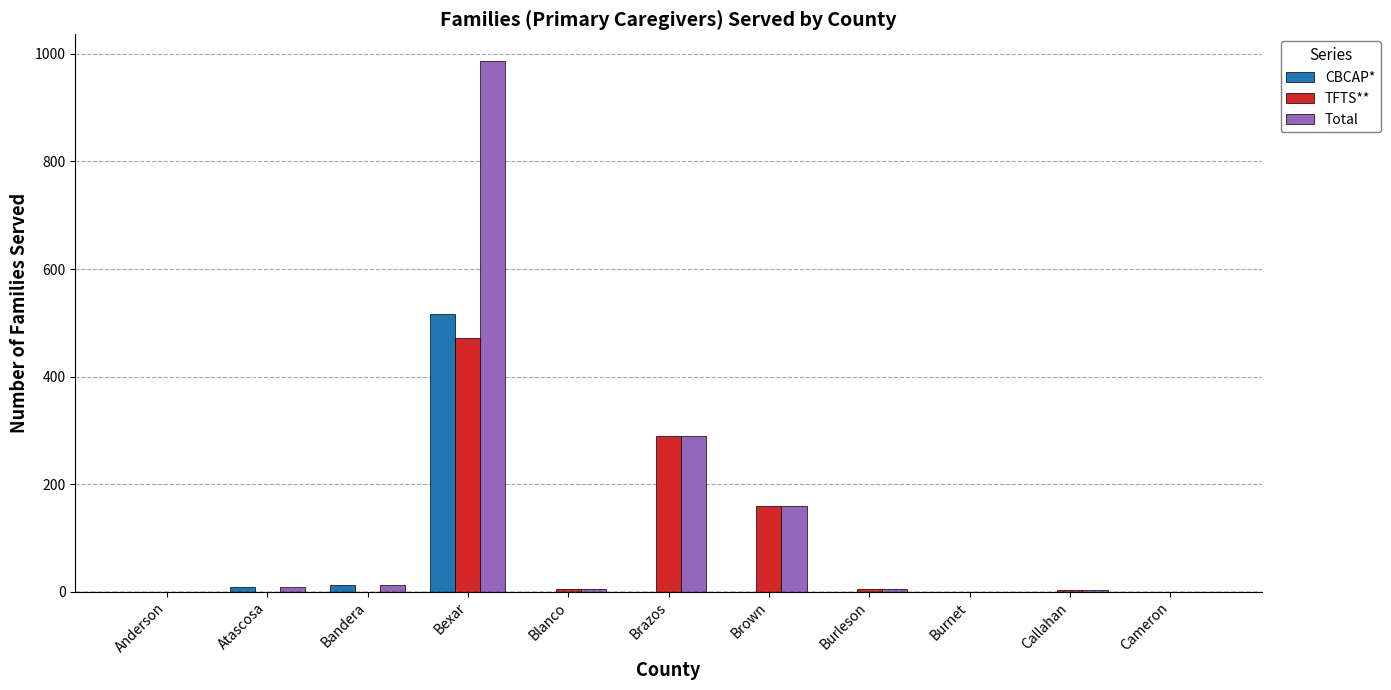

Which category has the highest value in the TFTS** series?

Bexar